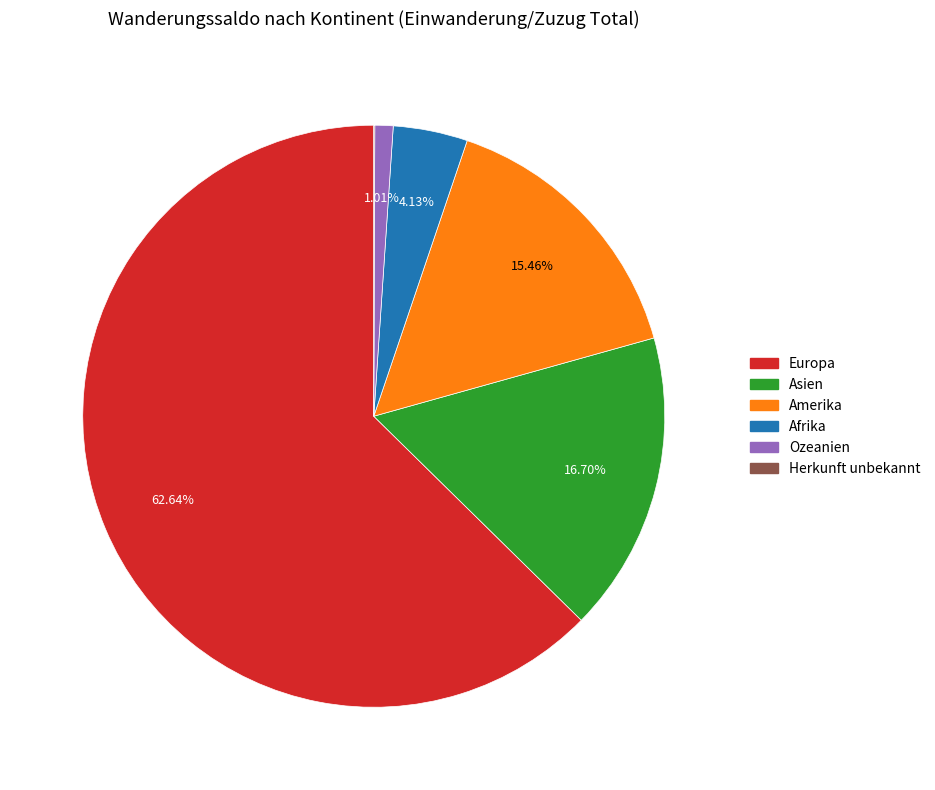

Is there any slice that represents more than half of the pie?

Yes